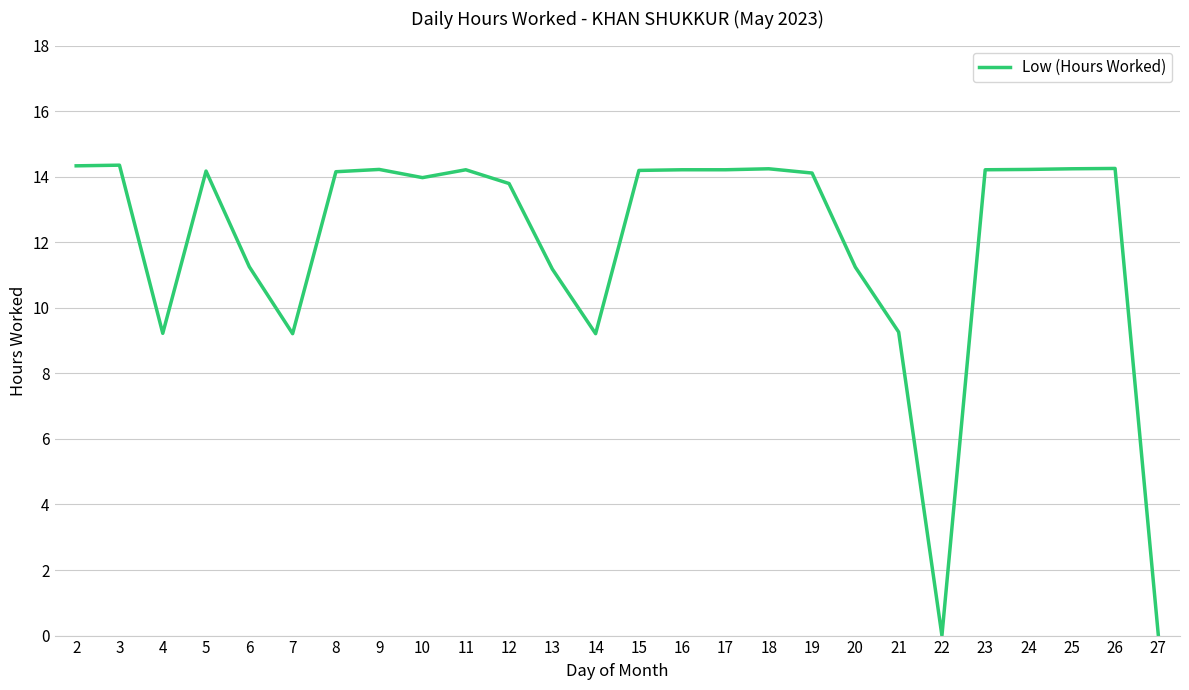

At which label does the data first exceed 14?

2